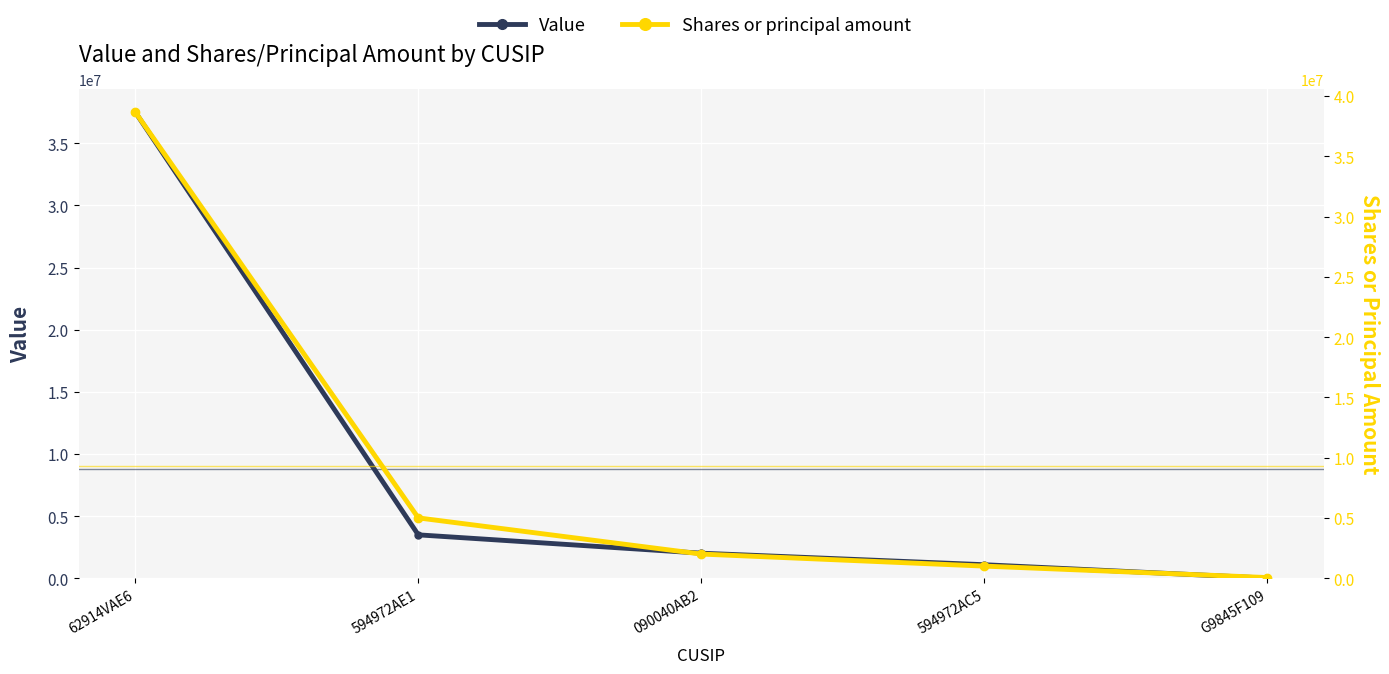

Reading left to right, list all the values displayed in this chart.

Value: 62914VAE6=37509123	594972AE1=3486100	090040AB2=2010000	594972AC5=1081730	G9845F109=2060
Shares or principal amount: 62914VAE6=38669000	594972AE1=5000000	090040AB2=2000000	594972AC5=1000000	G9845F109=50000